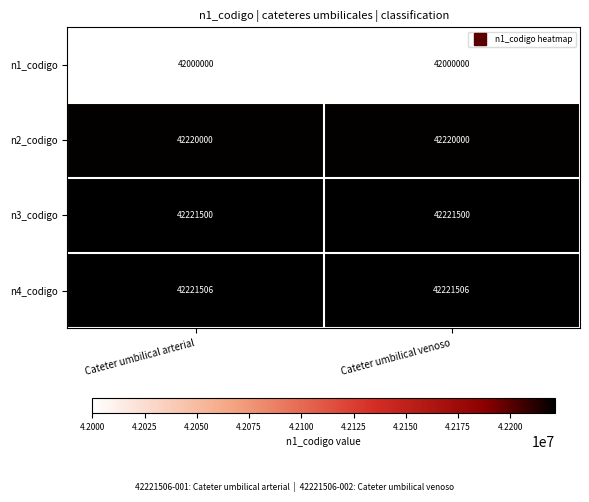

What is the sum of all n3_codigo values?

84443000